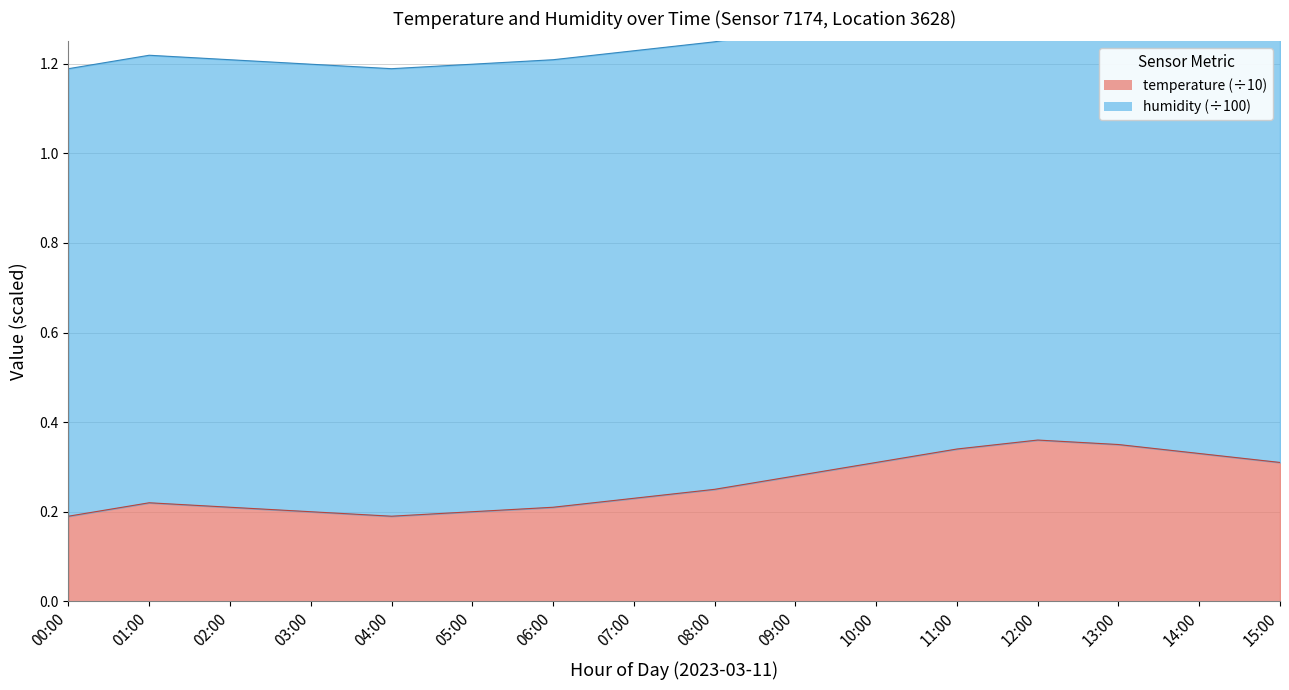

The chart shows a value of 0.3 at 09:00. True or false?

True